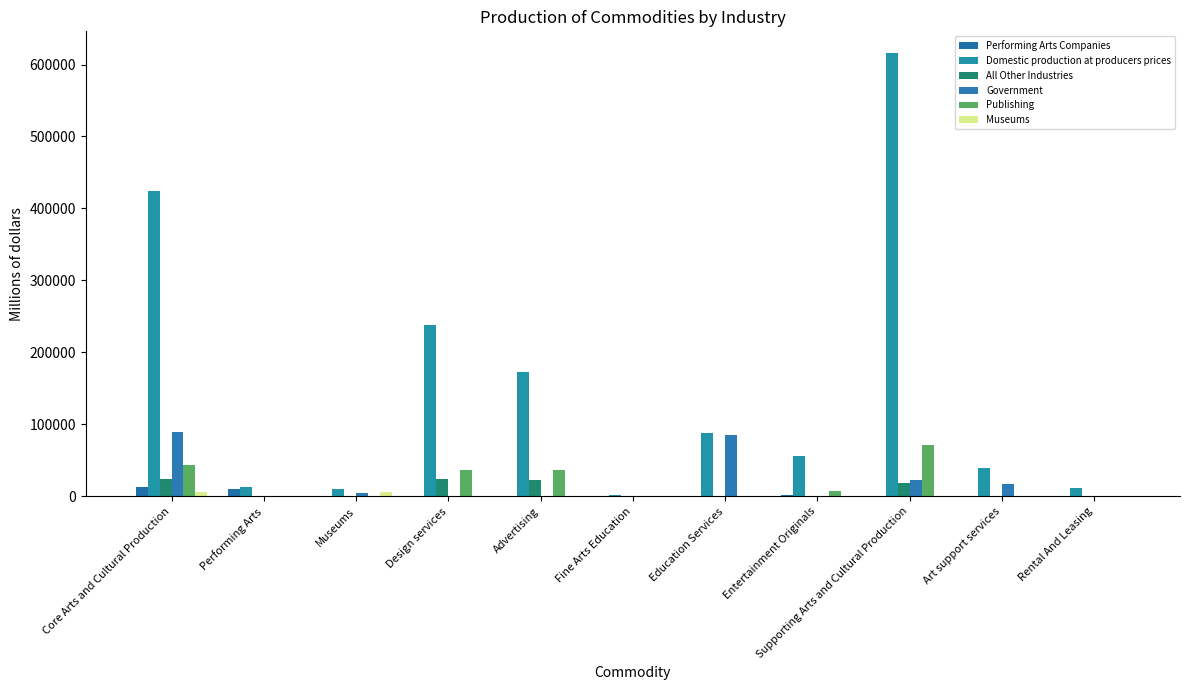

What is the total value across all series at Fine Arts Education?

2593